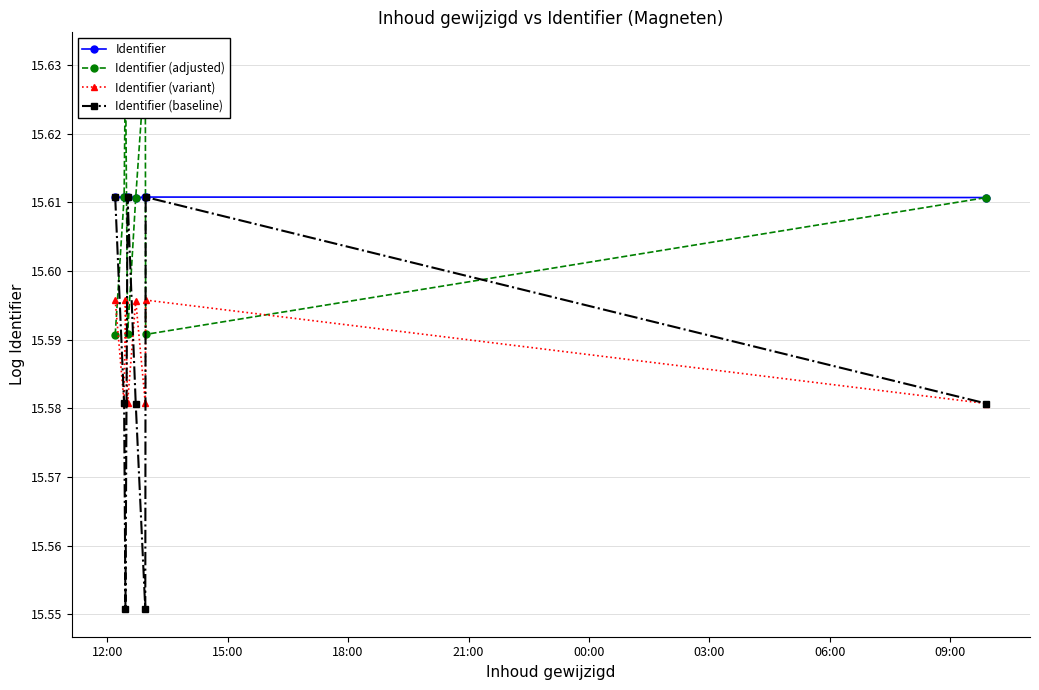

What is the average value of the Identifier (variant) series?

15.6